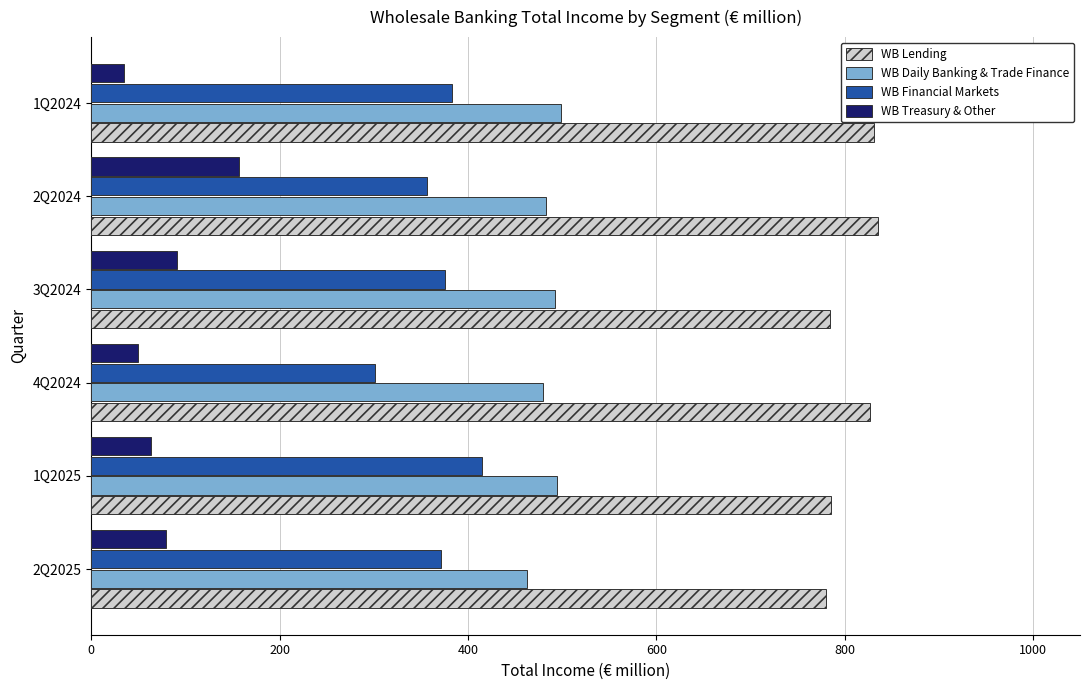

Count the number of categories in the chart.

6